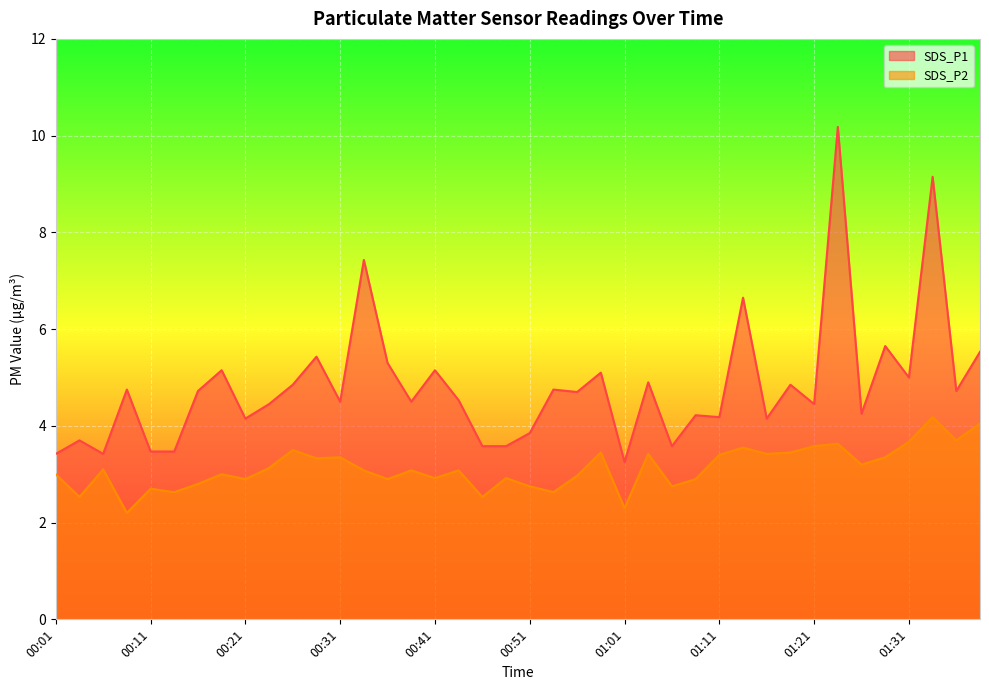

Is it true that SDS_P2 equals 3.6 at 00:53?

False